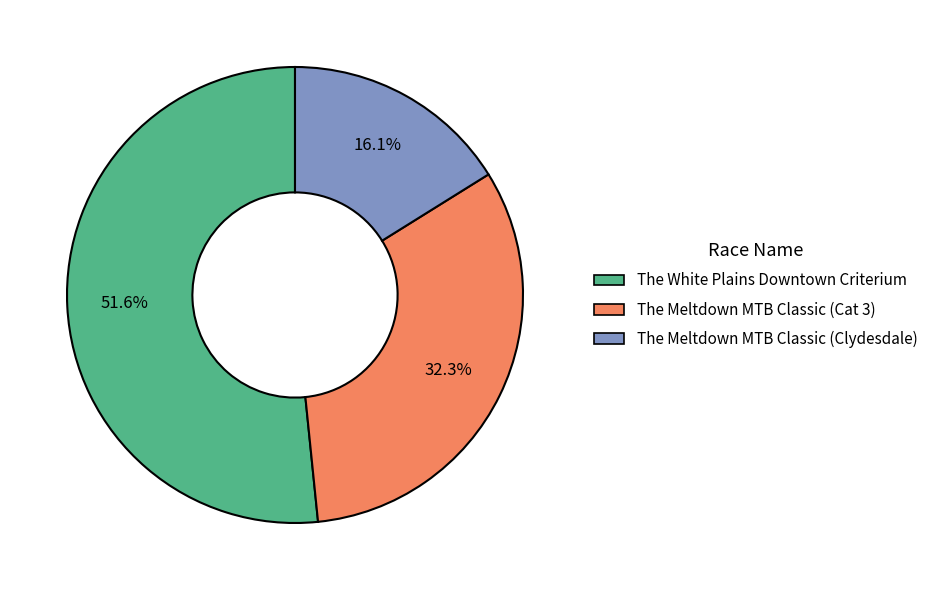

Approximately how many times larger is the value at The White Plains Downtown Criterium compared to The Meltdown MTB Classic (Cat 3)?

1.6